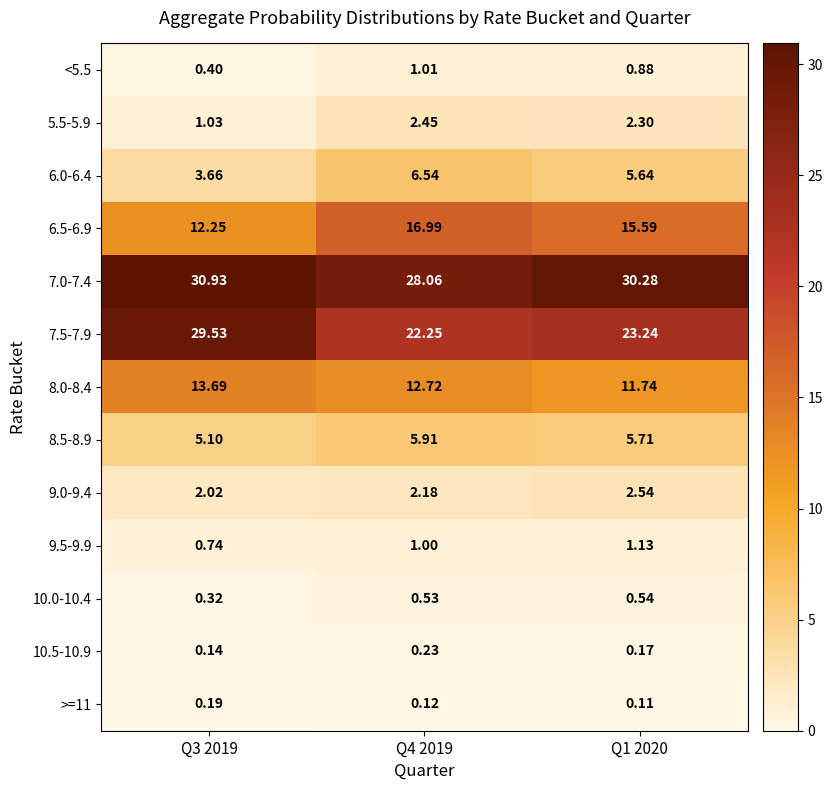

How many categories are shown in the chart?

3